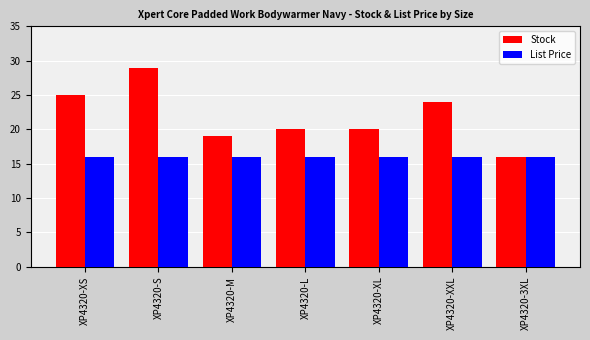

What is the sum of all Stock values?

153.0